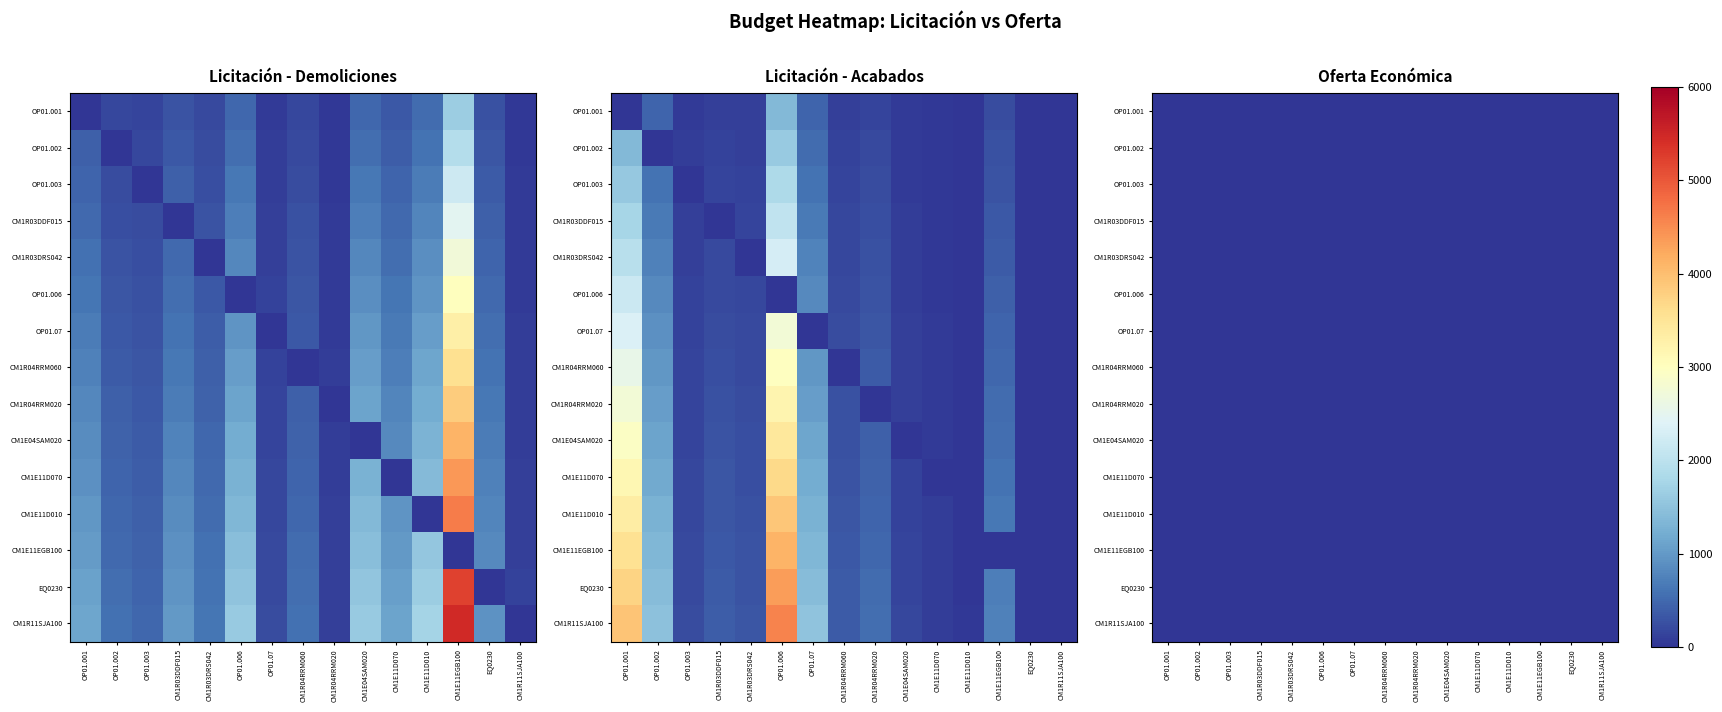

At which label is RETIRADA CIERRE METÁLICO closest to 1919?

CM1E11D010